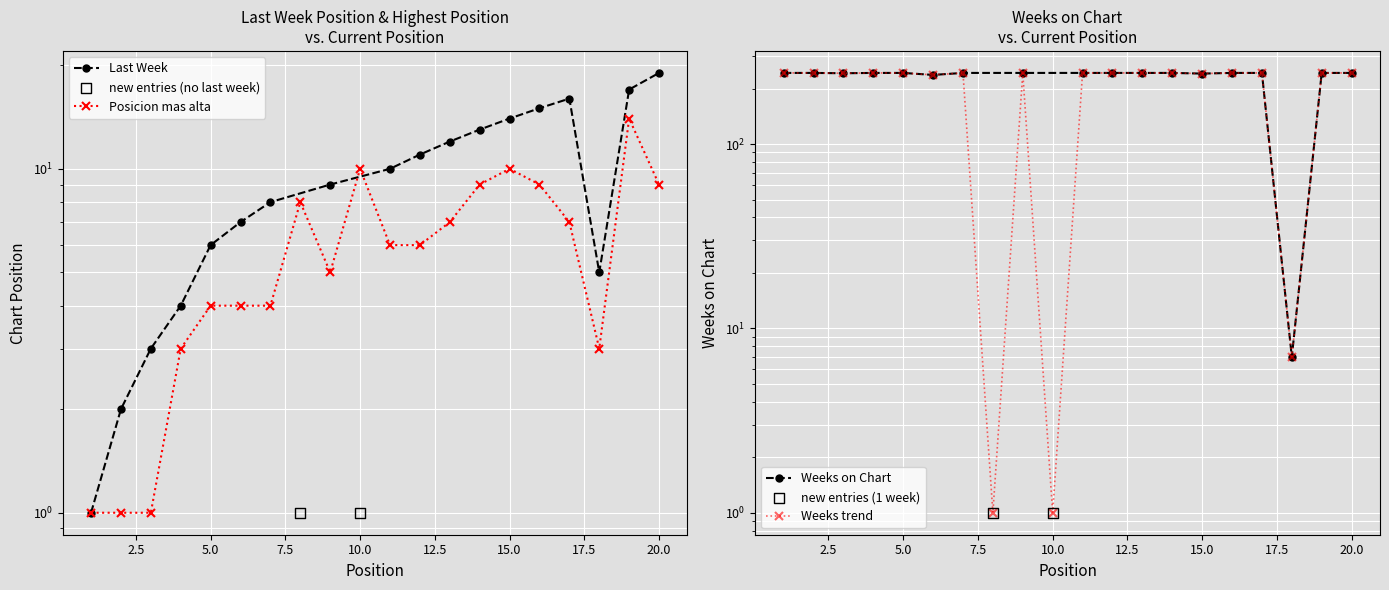

Which series has the largest Y range (max minus min)?

Weeks on Chart